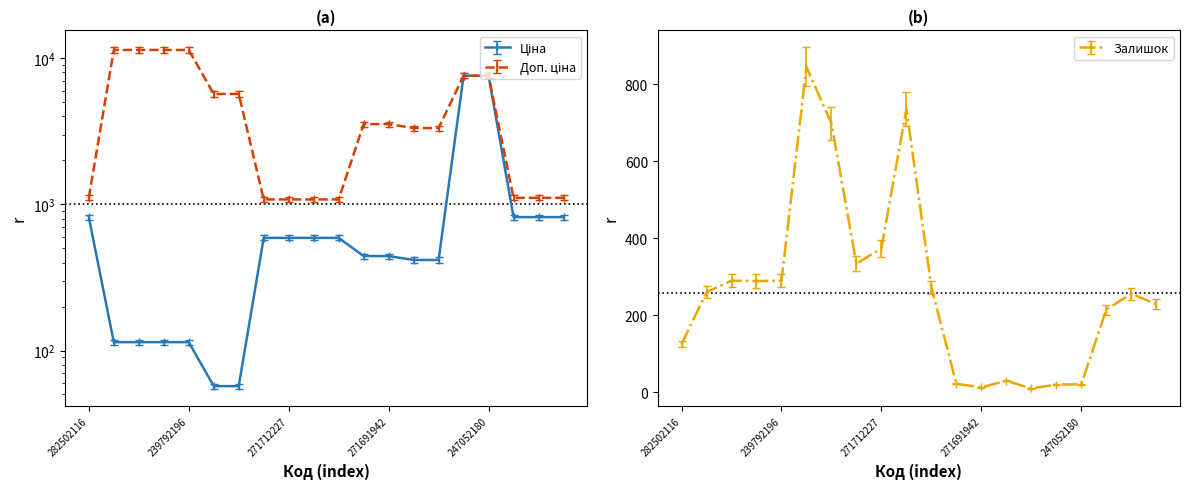

True or false: Залишок has a value of 21 at 247052180.

True